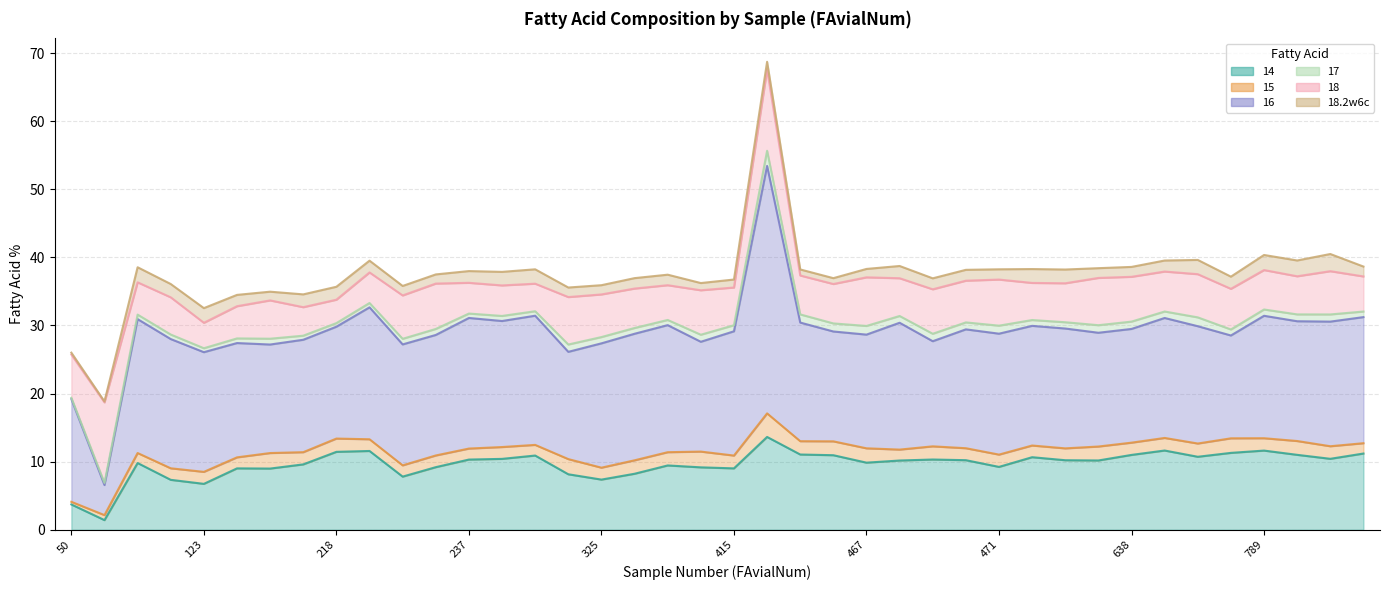

What is the difference between the second highest and minimum values in the 17 series?

1.1